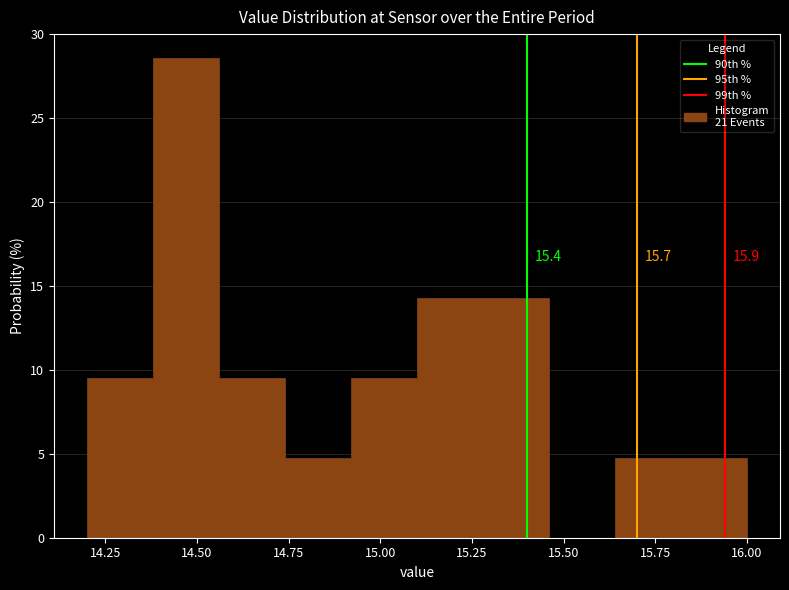

Around what value on the x-axis is the tallest bar? Give the approximate position of its centre, as read against the axis.

14.45